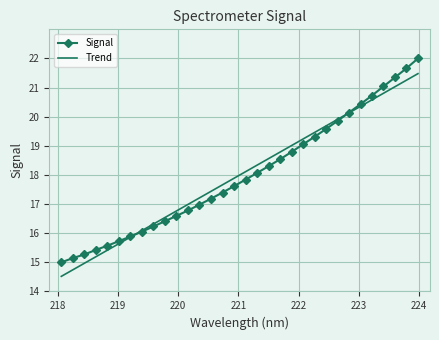

Rank the series by their maximum value, from highest to lowest.

Signal, Trend